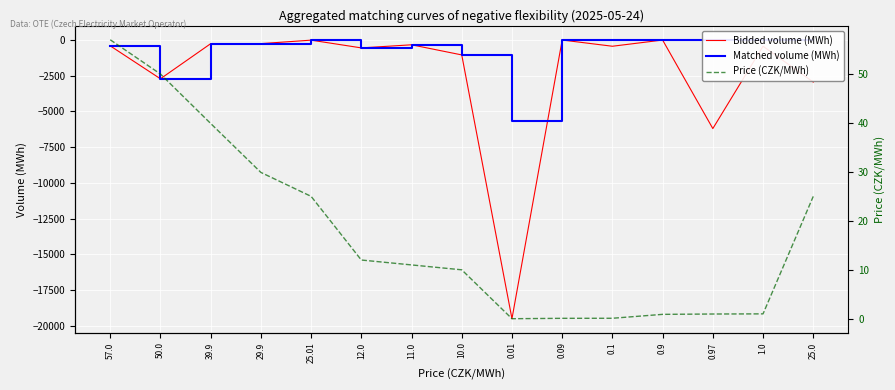

Read the Matched volume (MWh) value at 50.0.

-2728.4